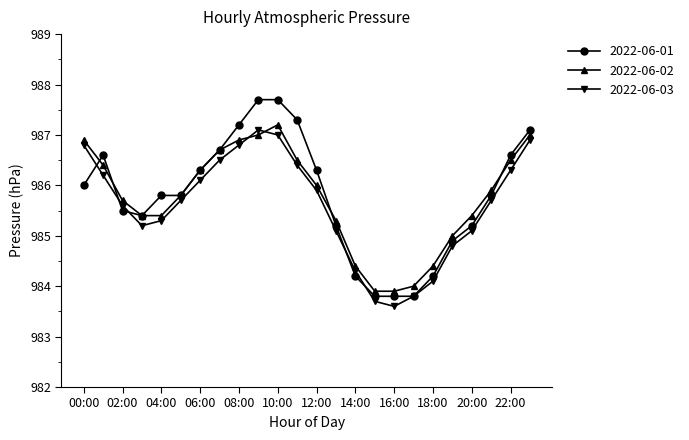

What is the value of the 2022-06-01 point at the 24th from the left?

987.1